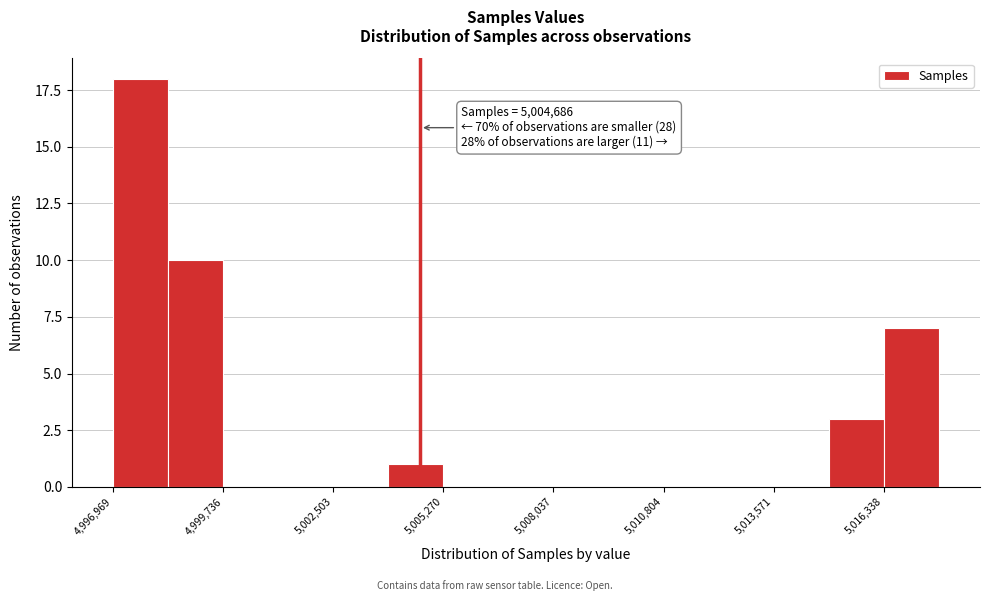

Read against the x-axis, roughly where is the centre of the tallest bar?

4997500